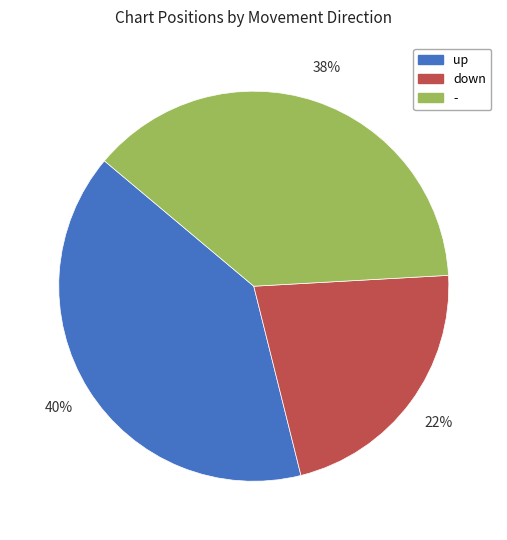

Rank the categories by value from highest to lowest.

up, -, down